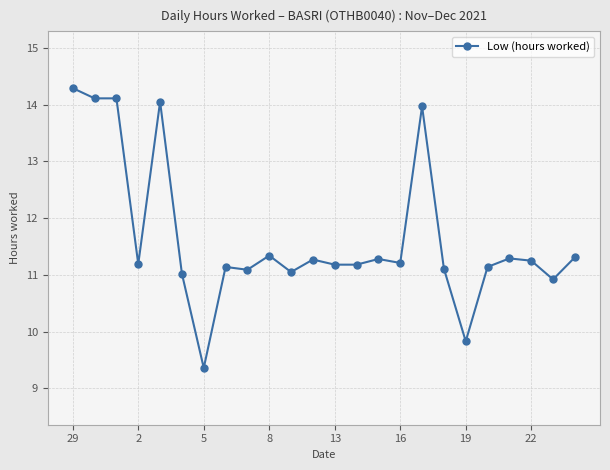

True or false: there are more than 1 points higher than both neighbors.

True